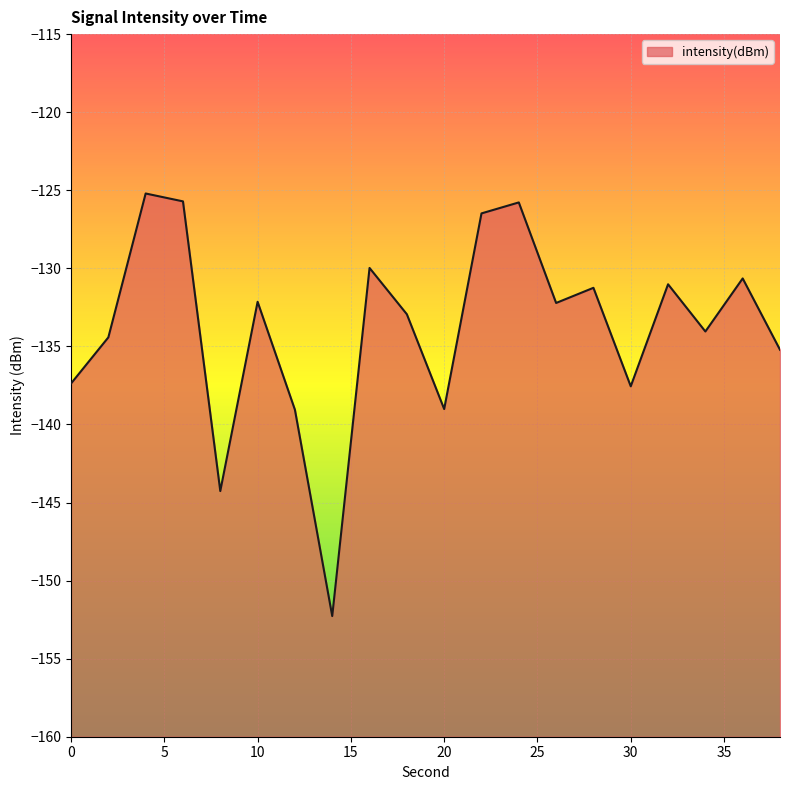

The value at 20 is -139.0. True or false?

True